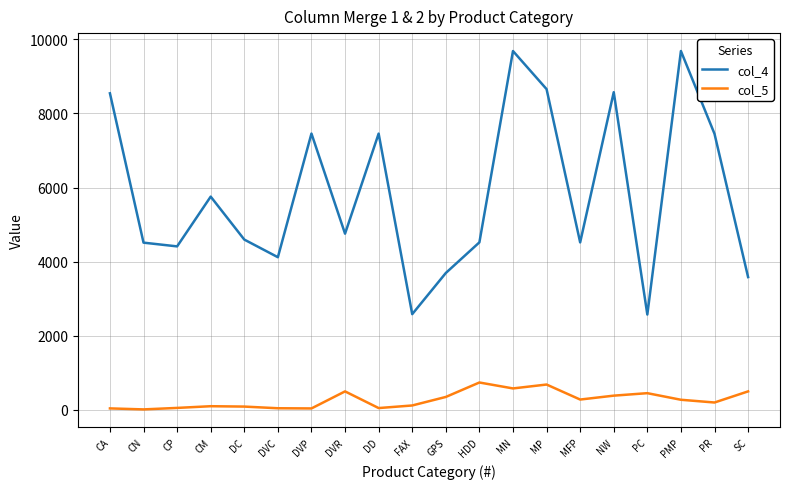

What position from the right is MN?

8